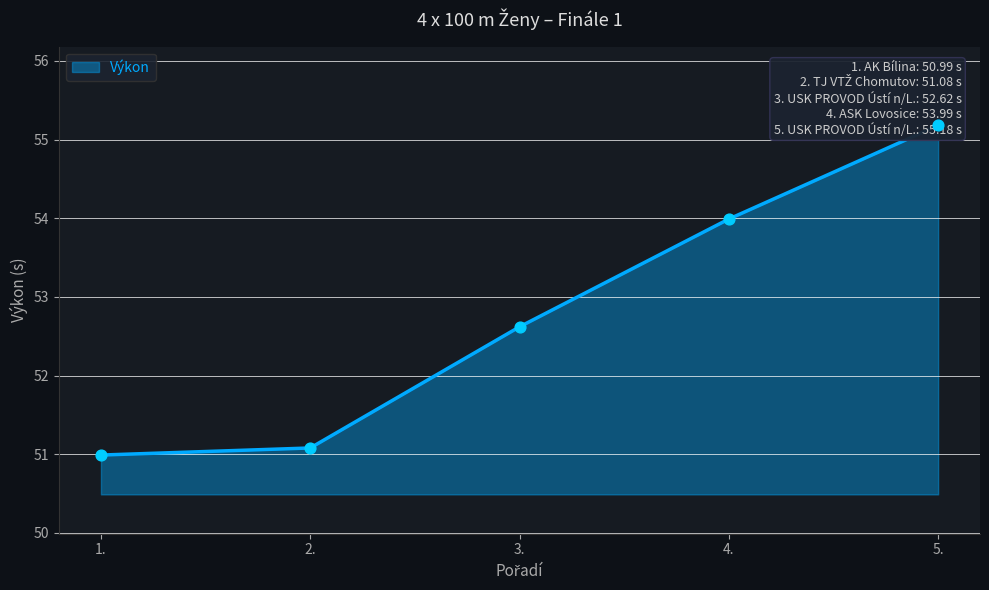

Which has a higher value, 2 or 4?

4